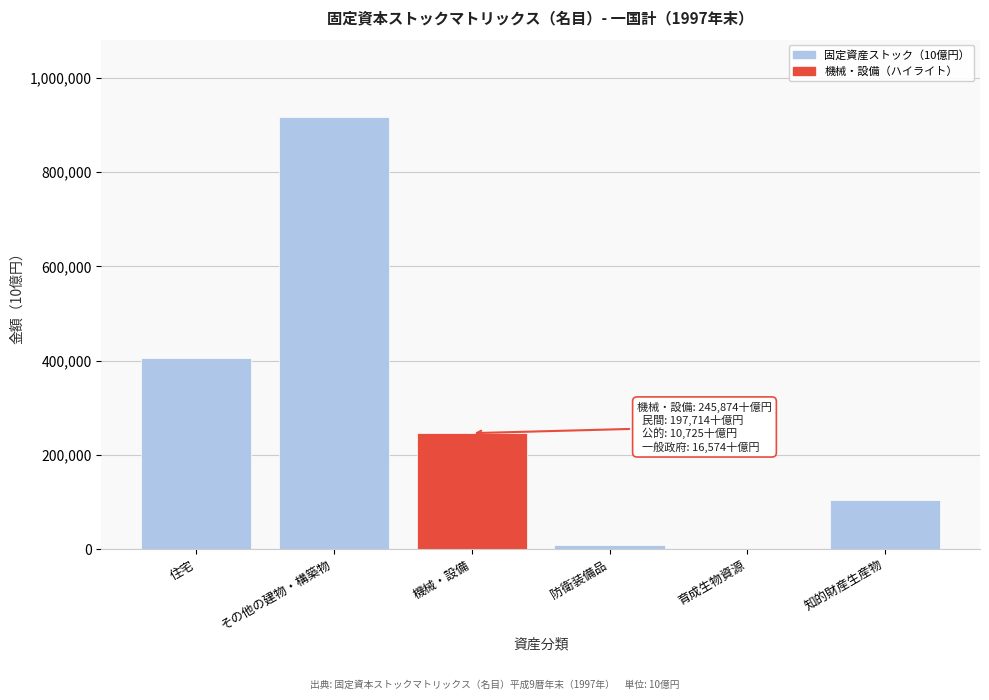

Reading left to right, list all the values displayed in this chart.

住宅=405261.1	その他の建物・構築物=916069.9	機械・設備=245873.8	防衛装備品=7796.2	育成生物資源=757.9	知的財産生産物=105050.1